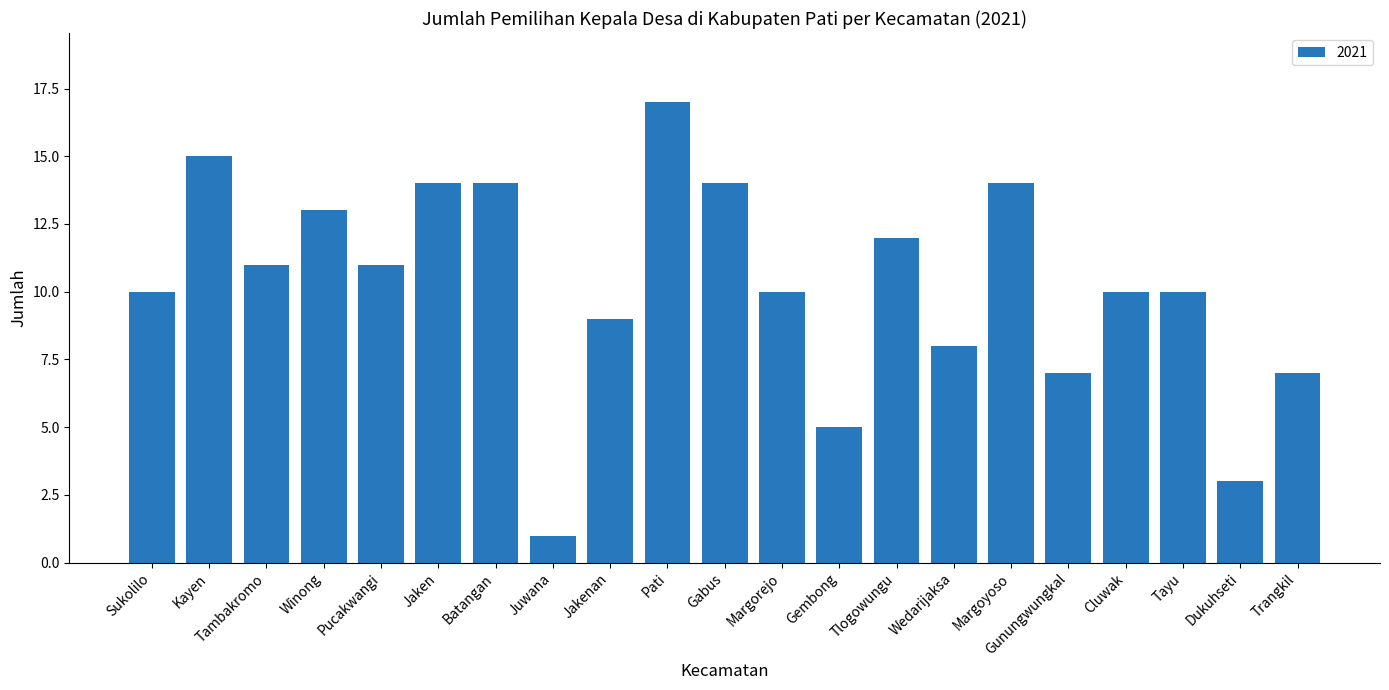

What is the smallest value displayed?

1